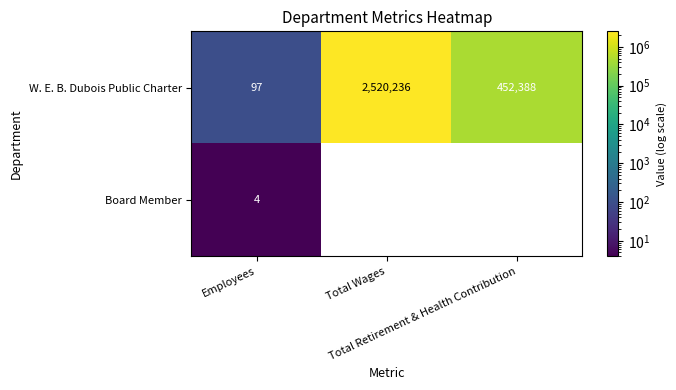

List the series in order of their overall mean, highest first.

W. E. B. Dubois Public Charter, Board Member